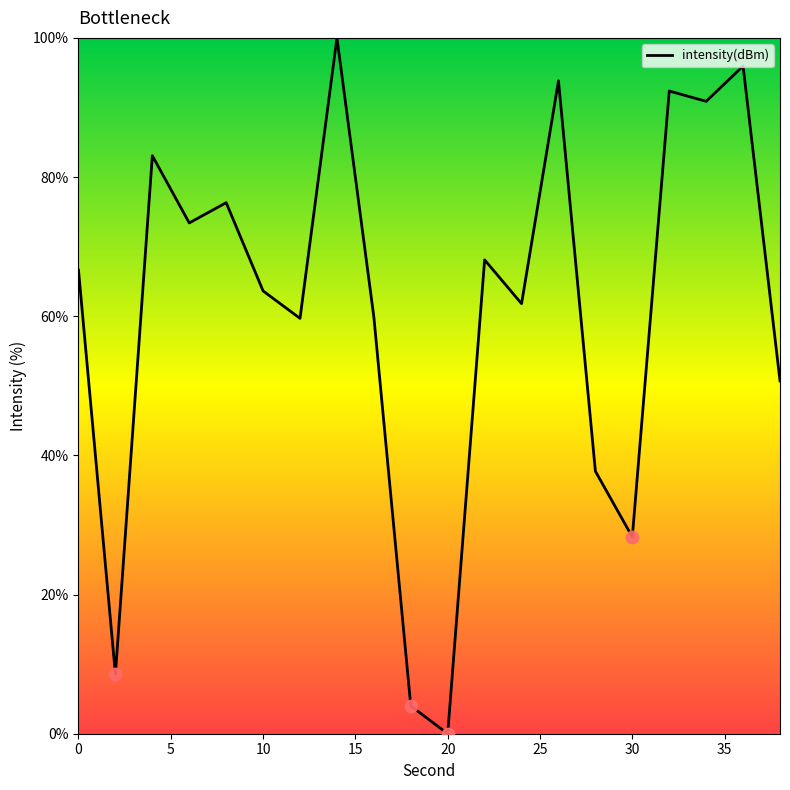

What is the difference between the maximum and minimum values?

100.0